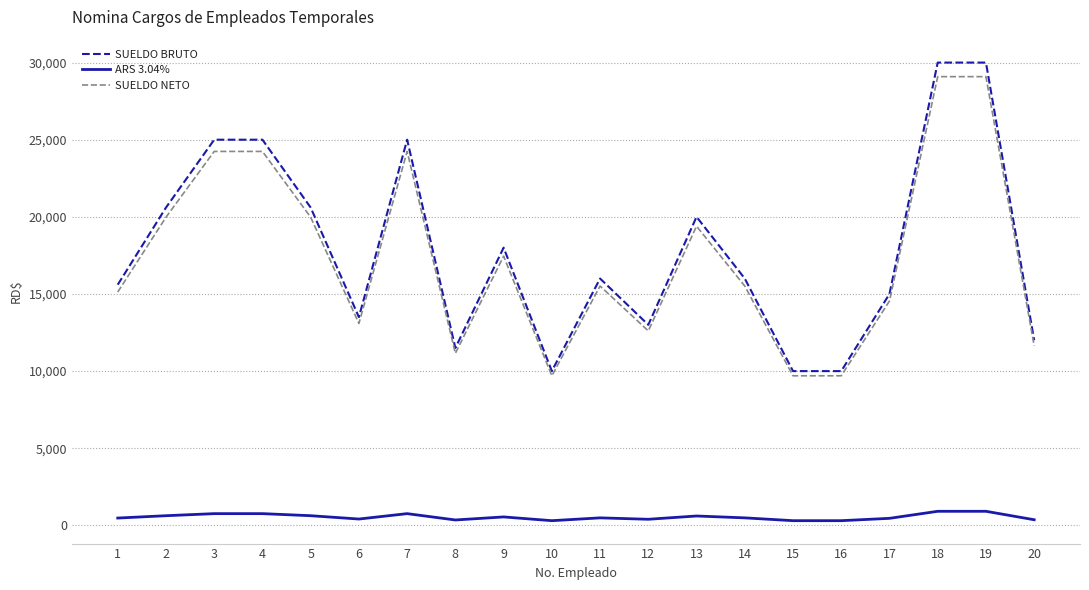

How many series are shown in this chart?

3